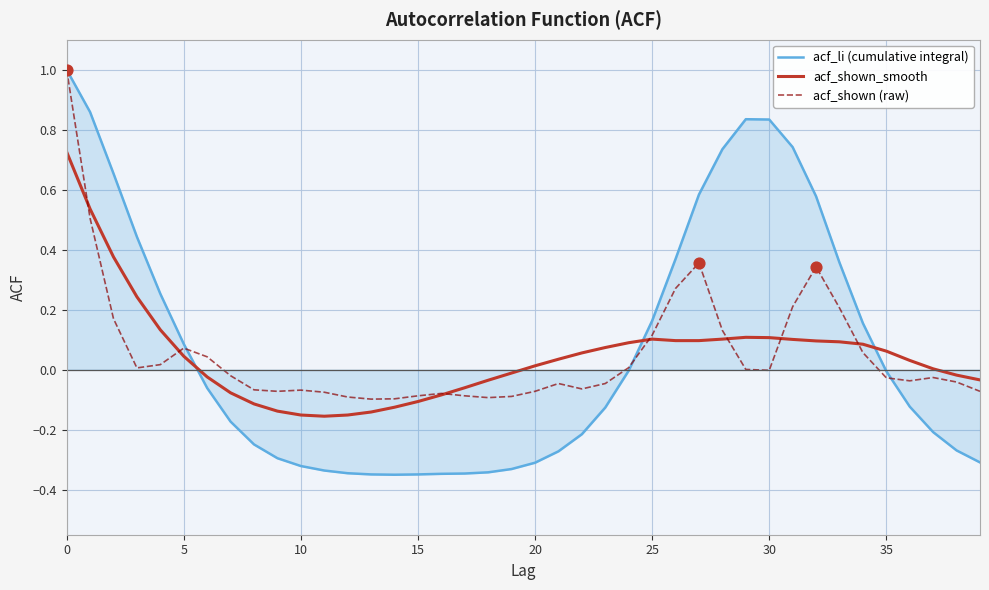

What is the maximum value for acf_li (cumulative integral)?

1.0